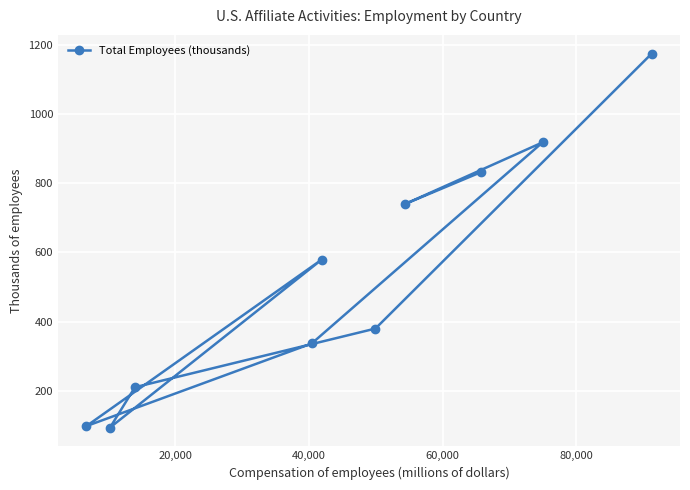

What is the minimum value shown in the chart?

94.0